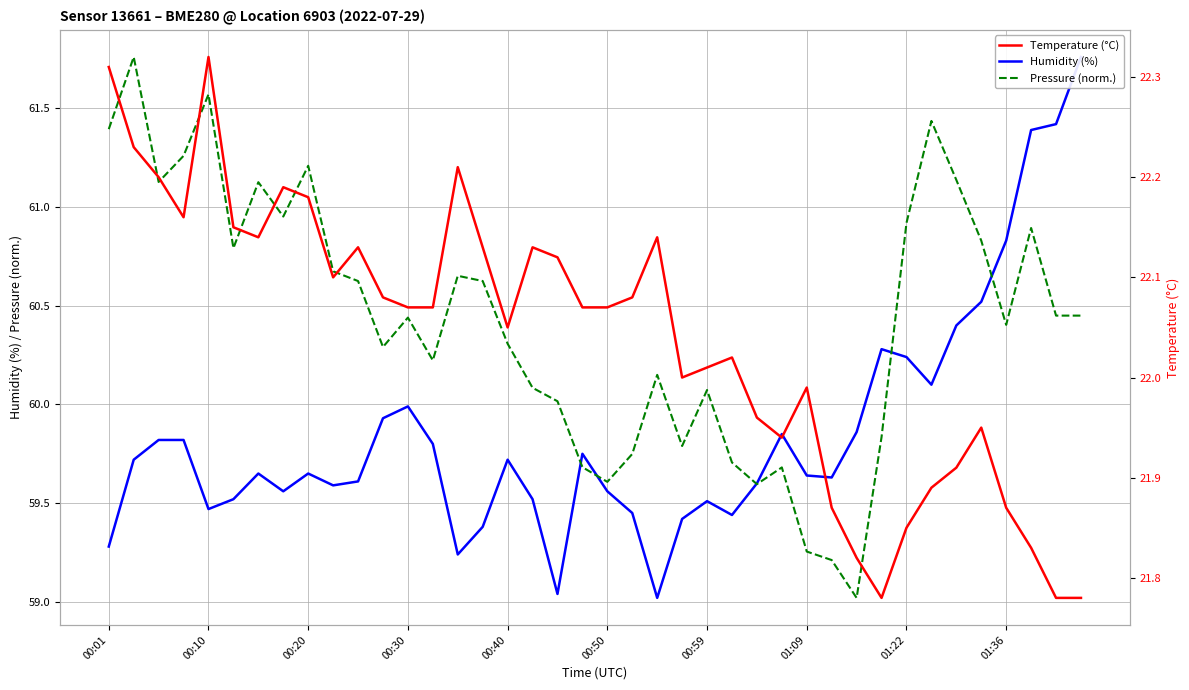

Reading left to right, extract all data points from this chart.

Humidity (%): 59.3	59.7	59.8	59.8	59.5	59.5	59.6	59.6	59.6	59.6	59.6	59.9	60.0	59.8	59.2	59.4	59.7	59.5	59.0	59.8	59.6	59.5	59.0	59.4	59.5	59.4	59.6	59.9	59.6	59.6	59.9	60.3	60.2	60.1	60.4	60.5	60.8	61.4	61.4	61.8
Pressure (norm.): 61.4	61.8	61.1	61.3	61.6	60.8	61.1	61.0	61.2	60.7	60.6	60.3	60.4	60.2	60.7	60.6	60.3	60.1	60.0	59.7	59.6	59.7	60.1	59.8	60.1	59.7	59.6	59.7	59.3	59.2	59.0	59.8	60.9	61.4	61.1	60.8	60.4	60.9	60.4	60.4
Temperature (°C): 22.3	22.2	22.2	22.2	22.3	22.1	22.1	22.2	22.2	22.1	22.1	22.1	22.1	22.1	22.2	22.1	22.1	22.1	22.1	22.1	22.1	22.1	22.1	22.0	22.0	22.0	22.0	21.9	22.0	21.9	21.8	21.8	21.9	21.9	21.9	21.9	21.9	21.8	21.8	21.8